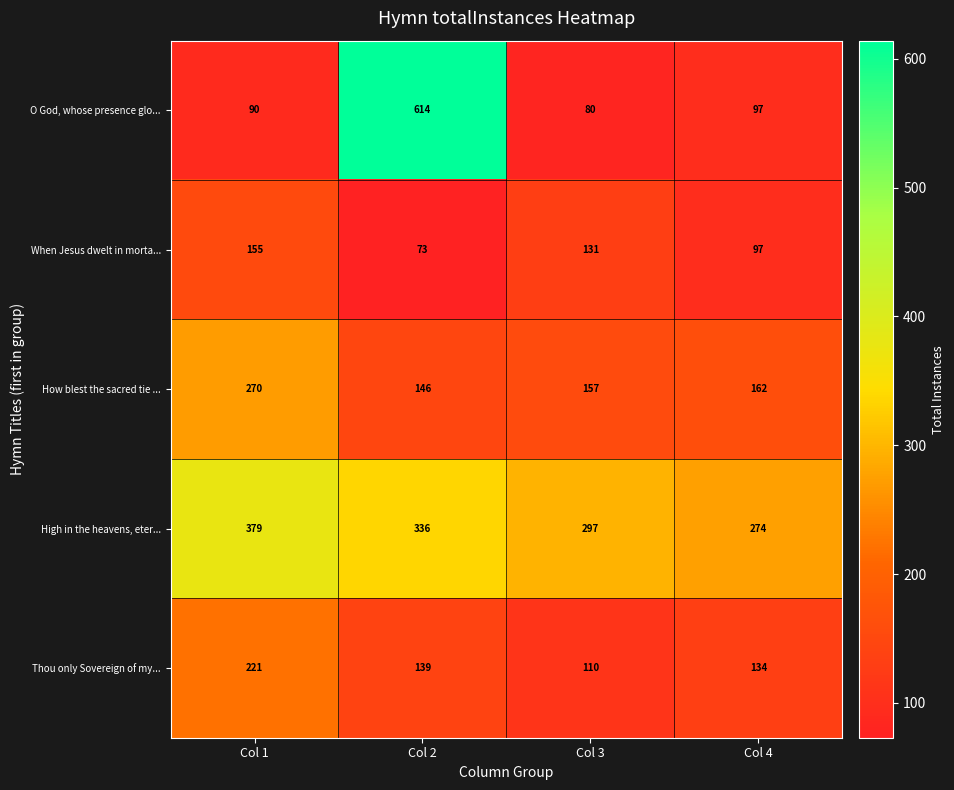

The When Jesus dwelt in morta... series shows 97 at Col 4. True or false?

True